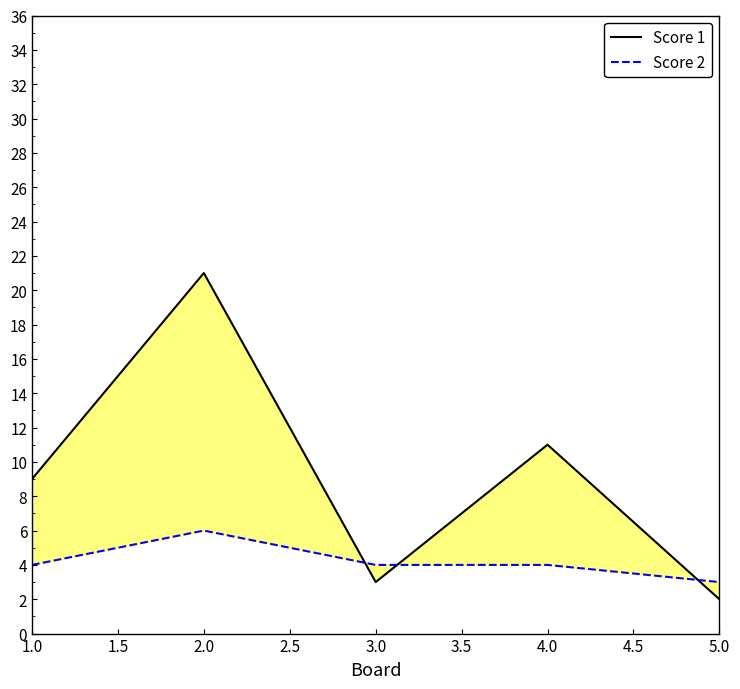

Reading left to right, what are all the values shown in this chart?

Score 1: 9	21	3	11	2
Score 2: 4	6	4	4	3